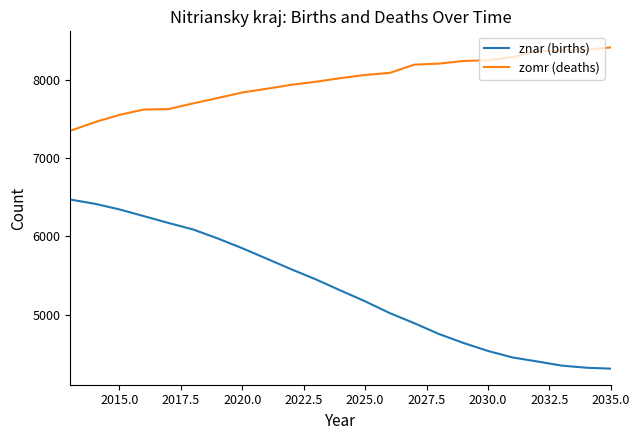

What is the smallest value displayed?

4314.0